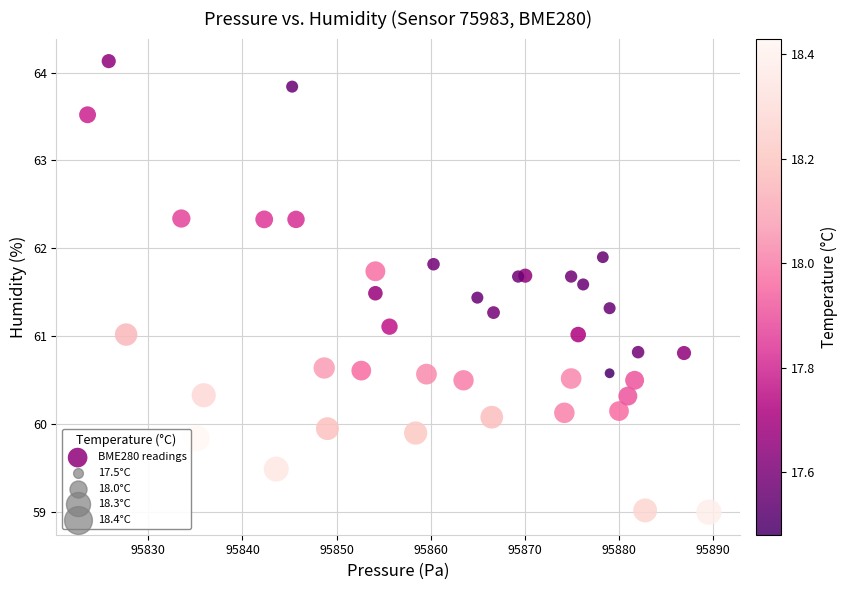

What is the range of X values (max minus min)?

66.1